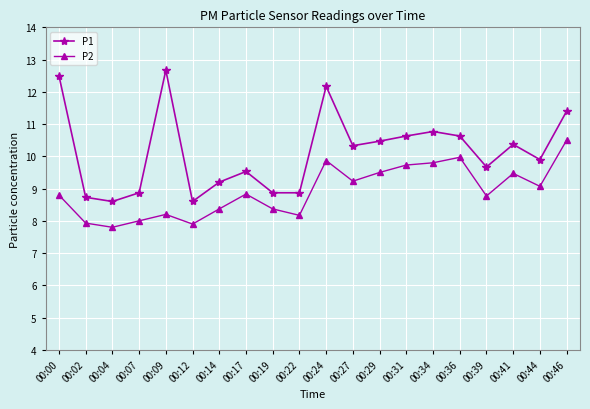

Rank the series by their average value, from highest to lowest.

P1, P2